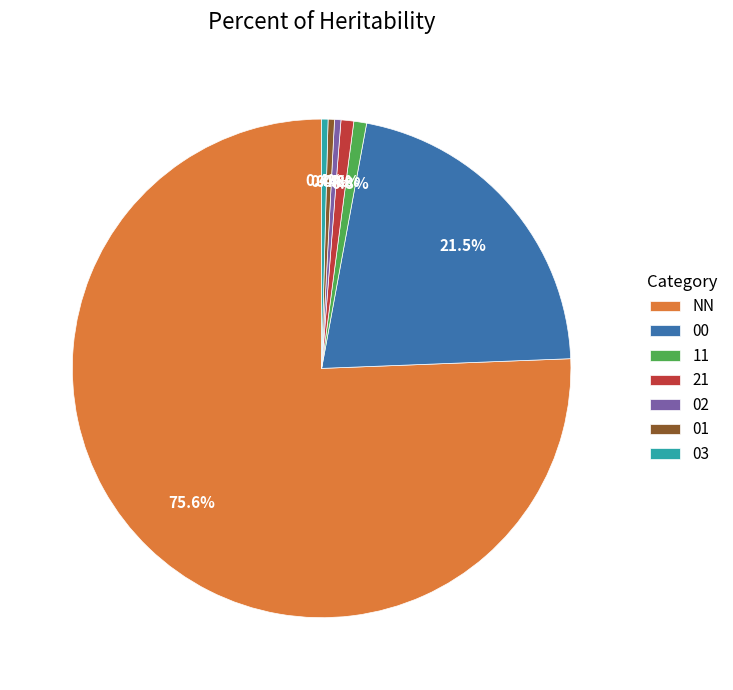

Between 03 and 00, which is larger?

00